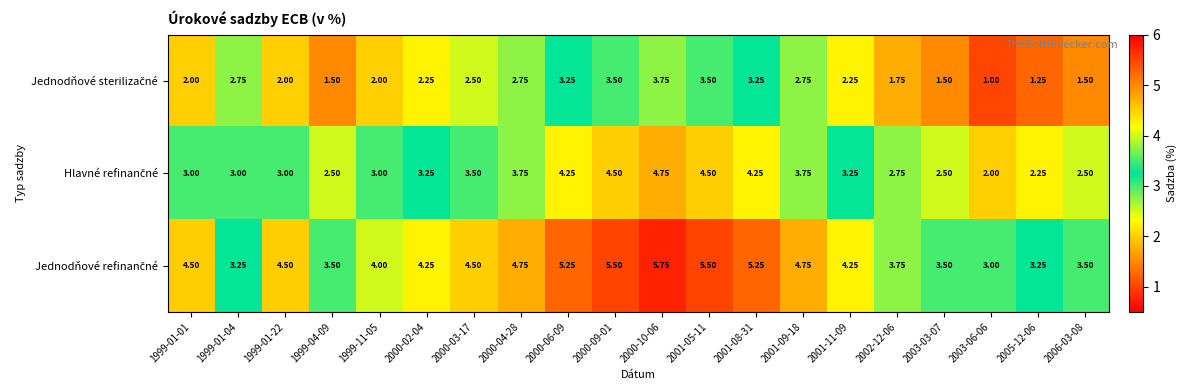

Count the number of data series in this chart.

3